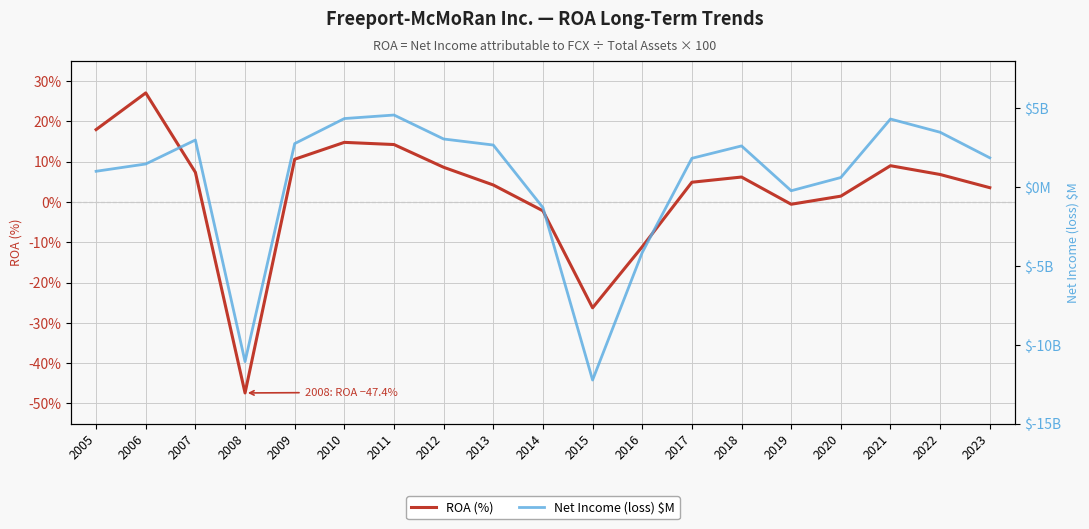

How many lines are shown in the chart?

2